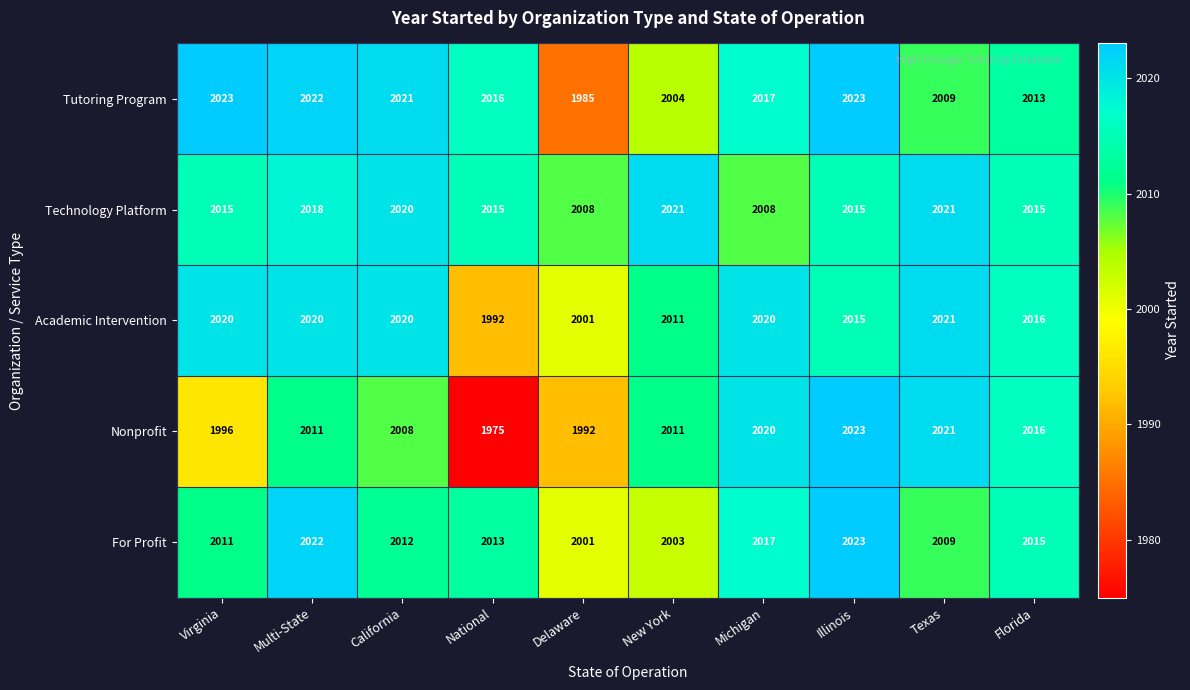

What is the sum of all Technology Platform values?

20156